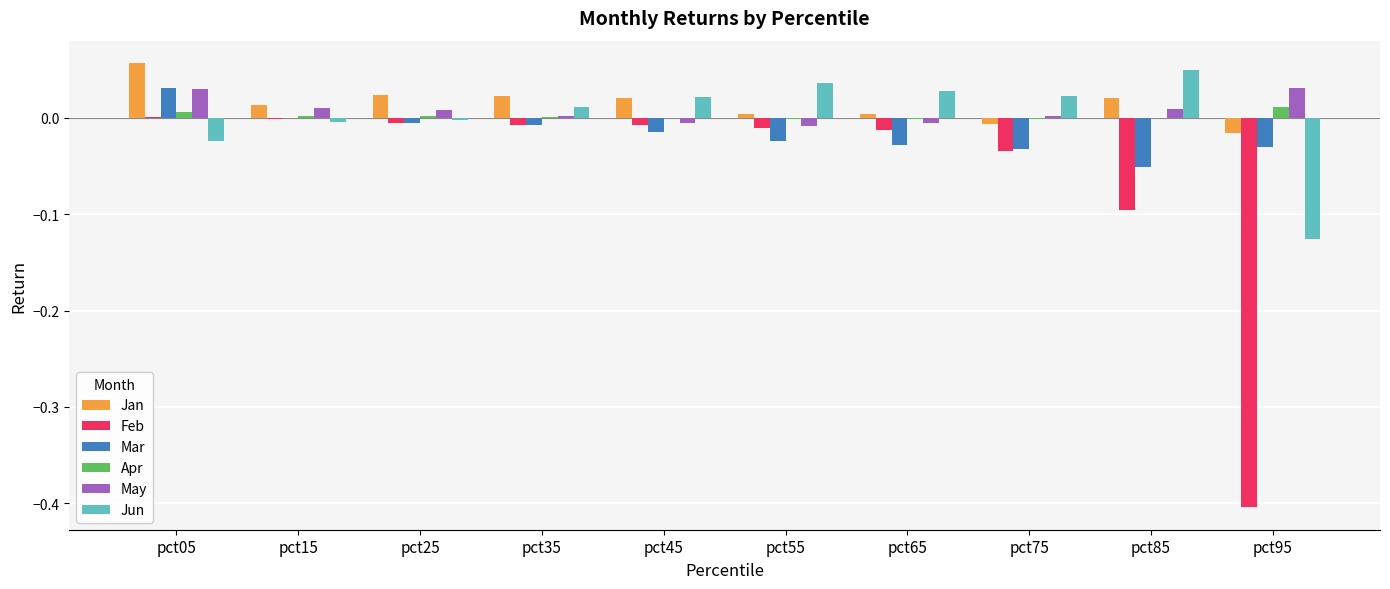

Is it true that Mar equals -0.0 at pct75?

True